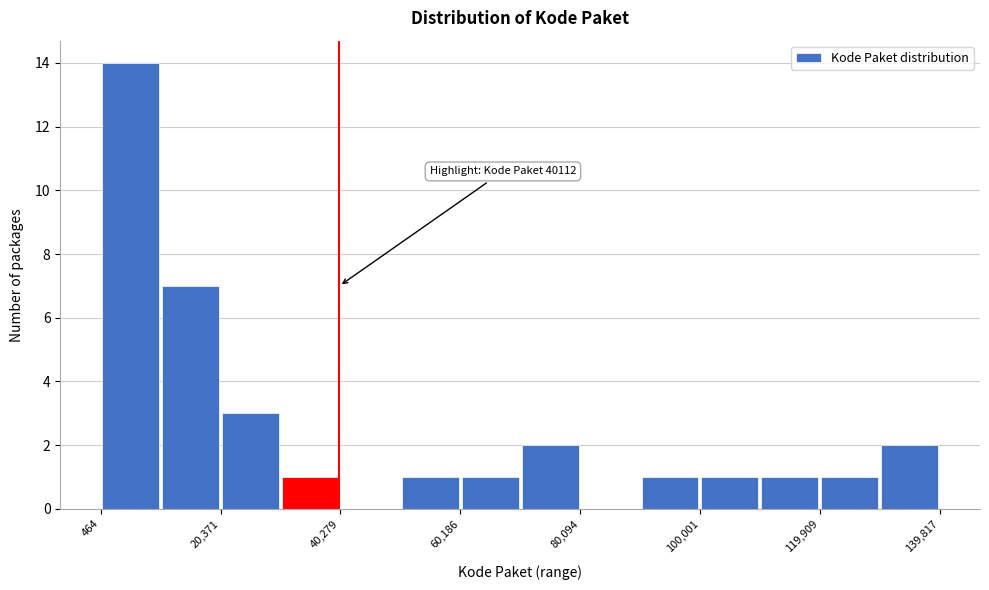

Which range on the x-axis has the tallest bar?

0 to 10000